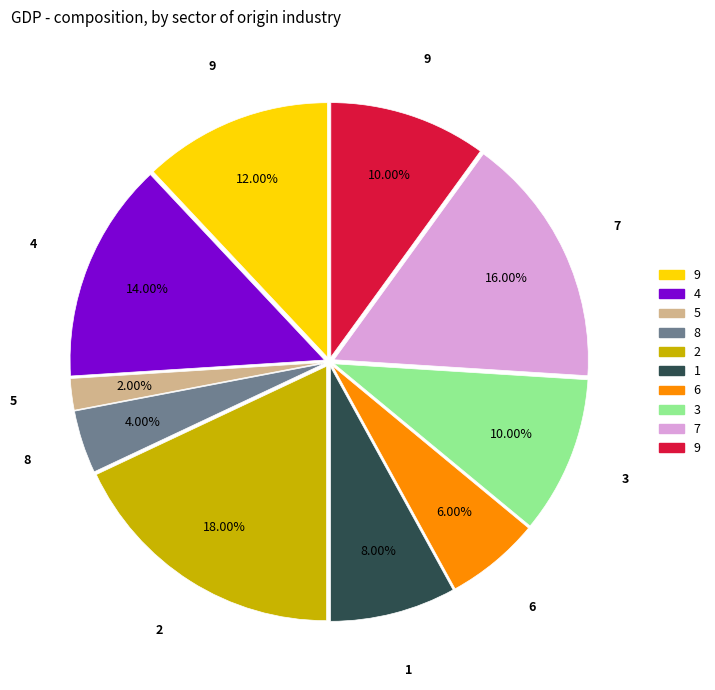

Is there any slice that represents more than half of the pie?

No